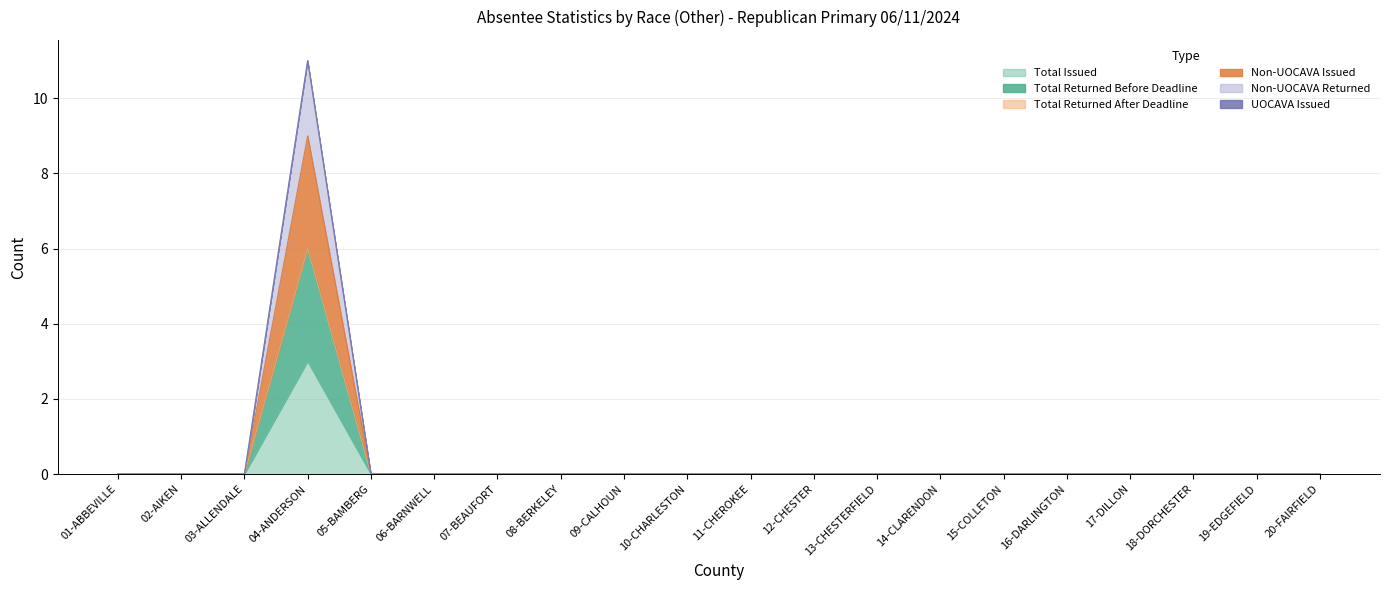

Which series has the widest spread of values?

Non-UOCAVA Returned